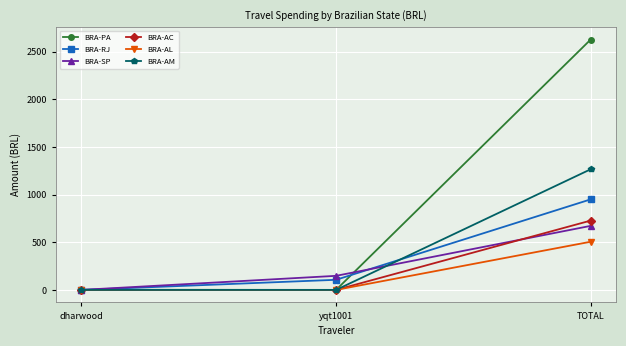

What is the maximum value shown in the chart?

2627.9